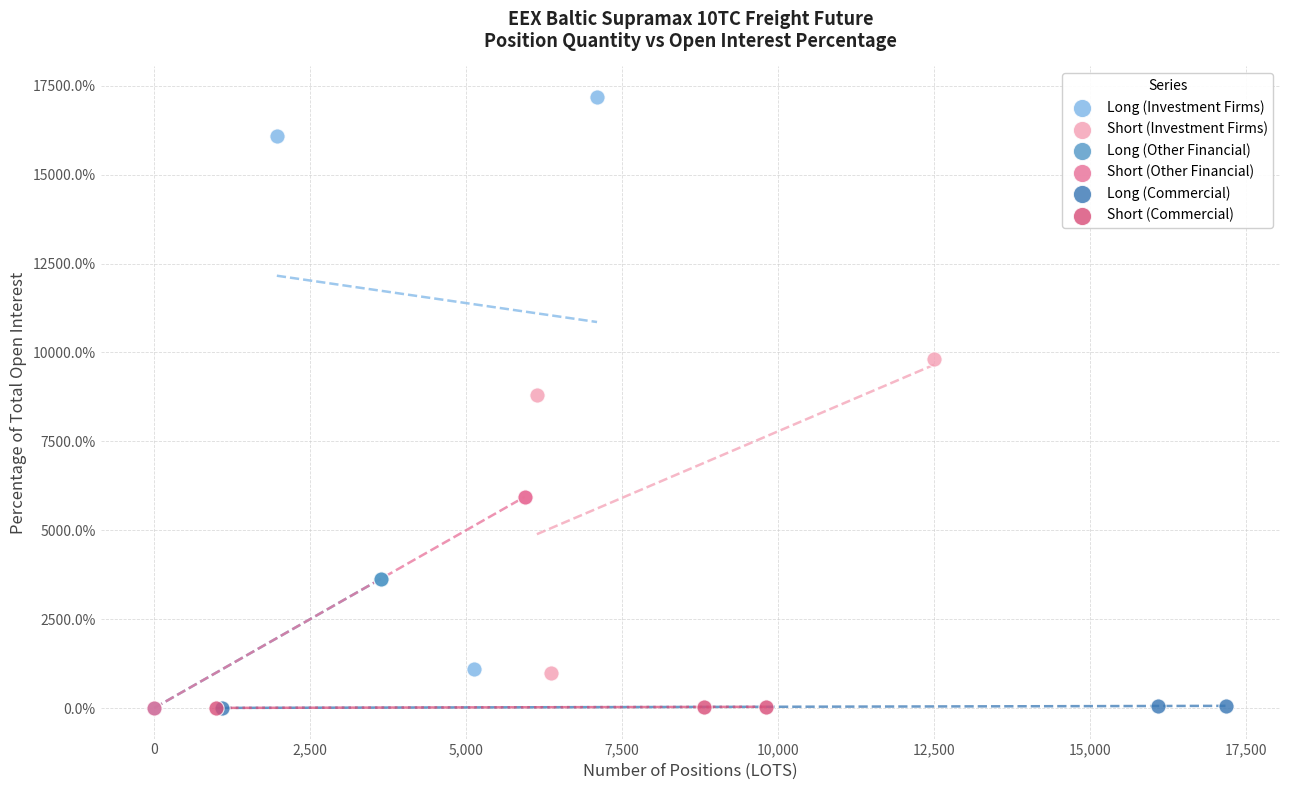

Which series contains the highest Y value?

Long (Investment Firms)